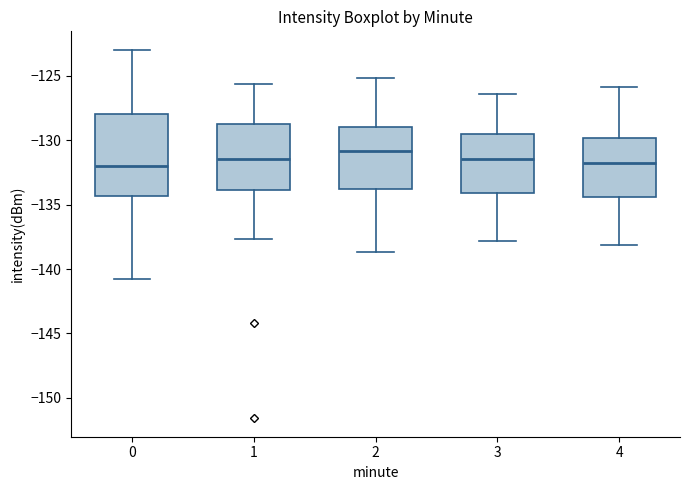

Which box is the tallest, from its lower edge to its upper edge?

0